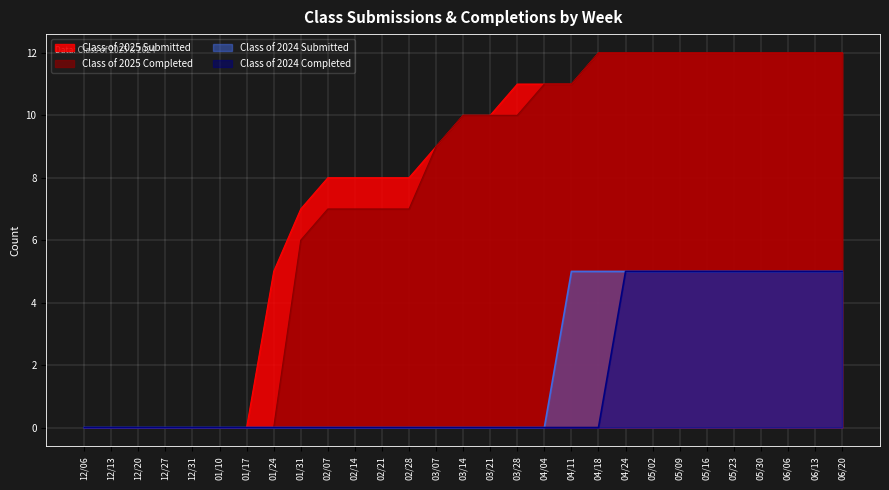

What is the label of the 26th point from the right?

12/27